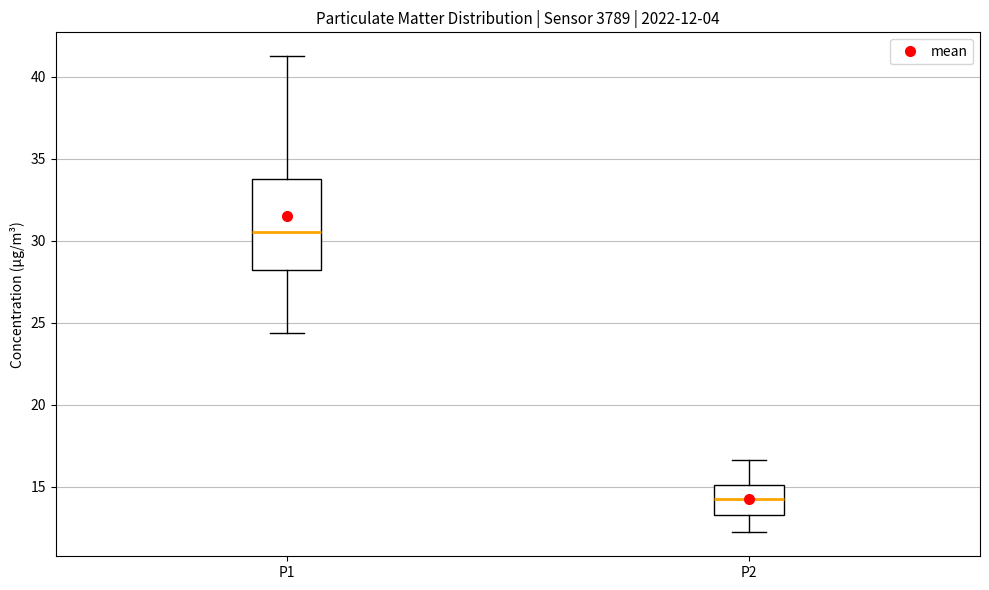

Which box is the tallest, from its lower edge to its upper edge?

P1